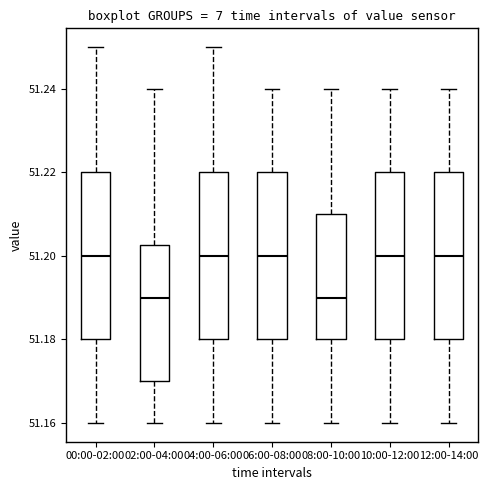

Reading left to right, read every box against the y-axis: the position of its median line, the range the box covers, and the ends of its whiskers. The values are not printed on the chart, so give them approximately, as read against the axis.

00:00-02:00: median 51.200, box 51.180 to 51.220, whiskers 51.160 to 51.250
02:00-04:00: median 51.190, box 51.170 to 51.202, whiskers 51.160 to 51.240
04:00-06:00: median 51.200, box 51.180 to 51.220, whiskers 51.160 to 51.250
06:00-08:00: median 51.200, box 51.180 to 51.220, whiskers 51.160 to 51.240
08:00-10:00: median 51.190, box 51.180 to 51.210, whiskers 51.160 to 51.240
10:00-12:00: median 51.200, box 51.180 to 51.220, whiskers 51.160 to 51.240
12:00-14:00: median 51.200, box 51.180 to 51.220, whiskers 51.160 to 51.240